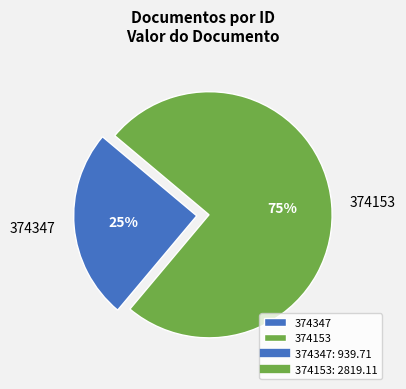

Do 374347 and 374153 together represent more than half of the pie?

Yes